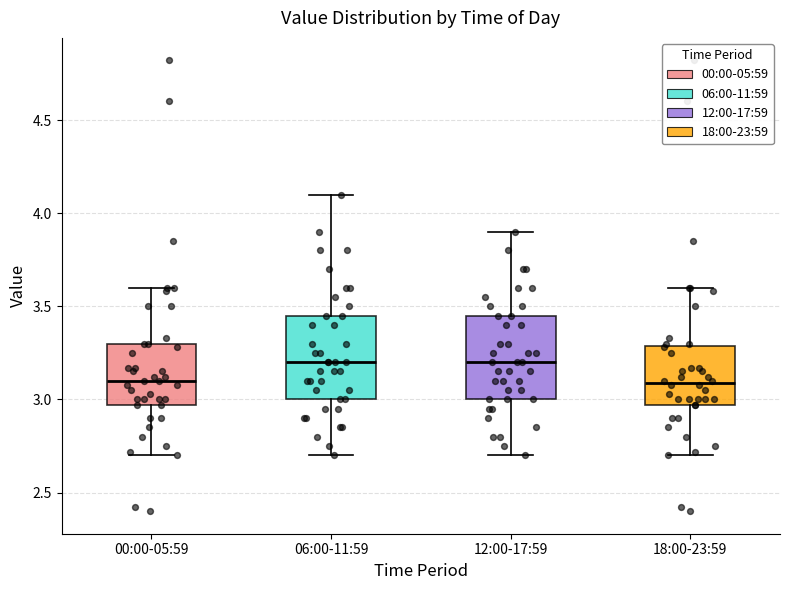

Reading left to right, read every box against the y-axis: the position of its median line, the range the box covers, and the ends of its whiskers. The values are not printed on the chart, so give them approximately, as read against the axis.

00:00-05:59: median 3.10, box 2.95 to 3.30, whiskers 2.70 to 3.60
06:00-11:59: median 3.20, box 3.00 to 3.45, whiskers 2.70 to 4.10
12:00-17:59: median 3.20, box 3.00 to 3.45, whiskers 2.70 to 3.90
18:00-23:59: median 3.10, box 2.95 to 3.30, whiskers 2.70 to 3.60